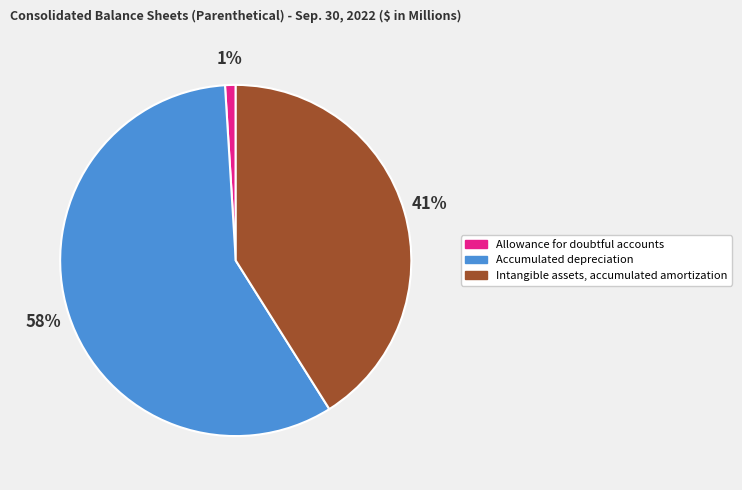

True or false: Intangible assets, accumulated amortization accounts for 41% of the total.

True